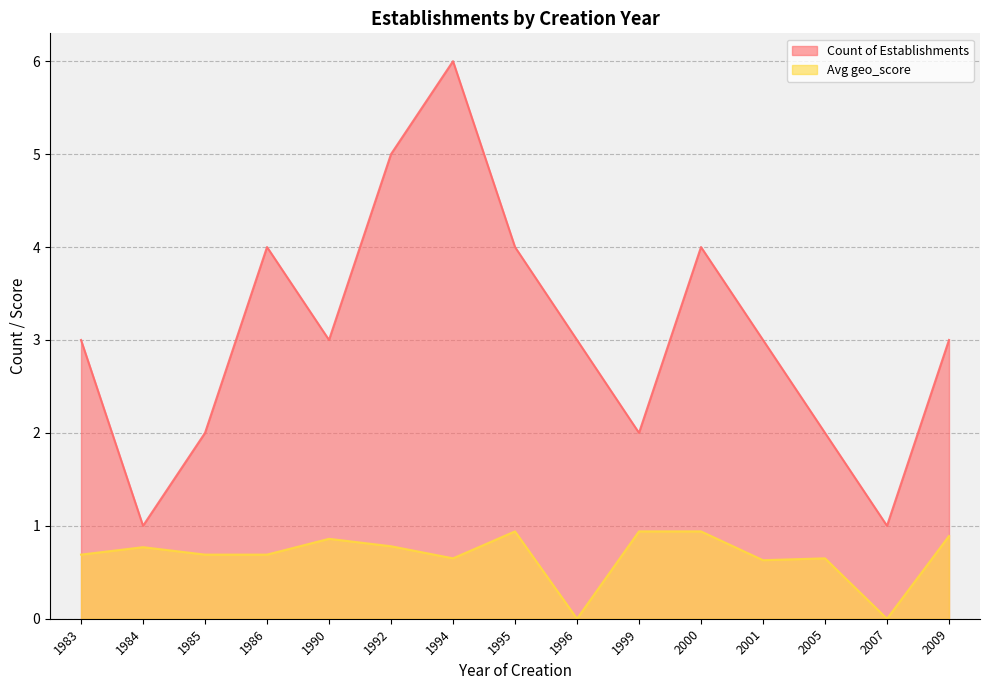

At which label does Avg geo_score reach its minimum?

1996